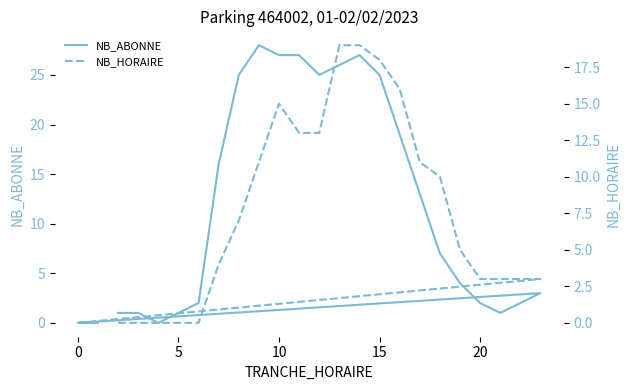

Which series ends up on top after the final intersection of NB_HORAIRE and NB_ABONNE?

NB_HORAIRE